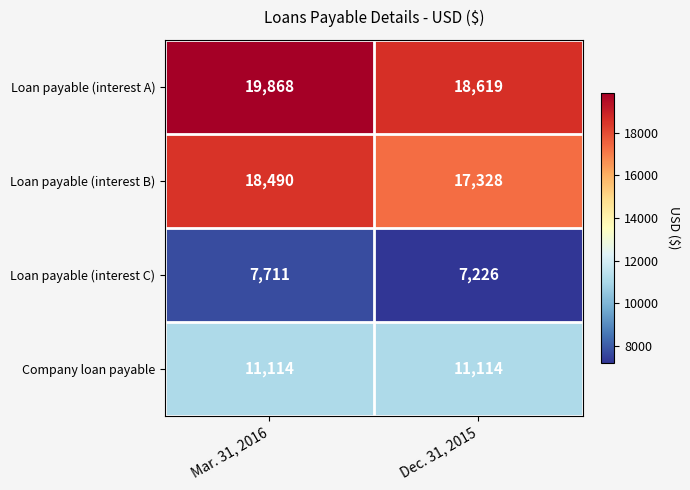

Reading left to right, extract all data points from this chart.

Loan payable (interest A): 19868	18619
Loan payable (interest B): 18490	17328
Loan payable (interest C): 7711	7226
Company loan payable: 11114	11114